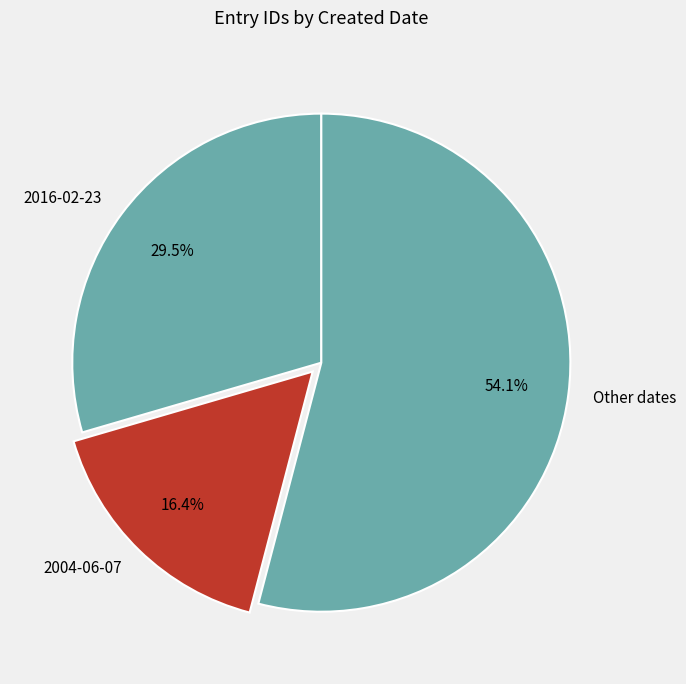

Is there any slice that represents more than half of the pie?

Yes